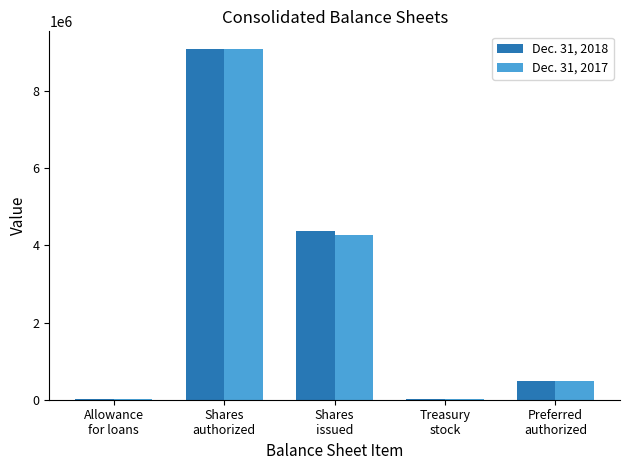

What is the maximum value shown in the chart?

9090909